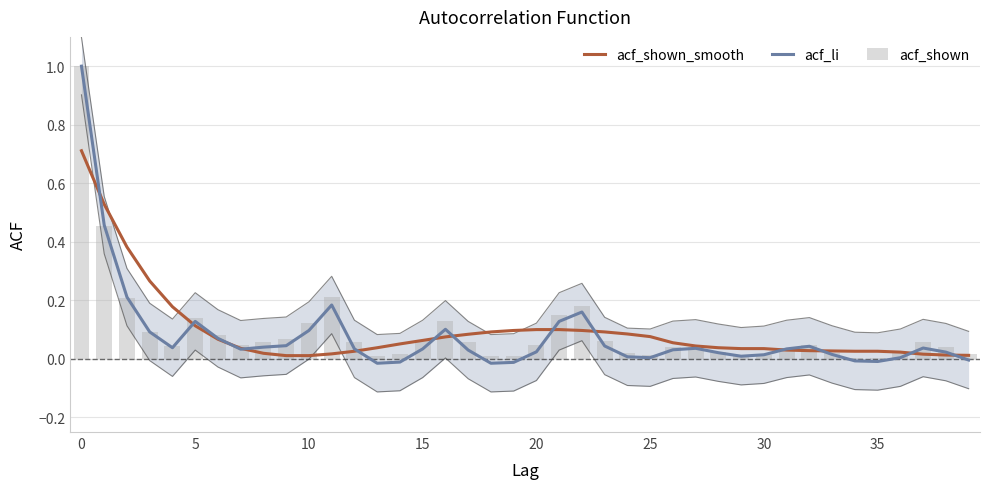

Reading left to right, list all the values displayed in this chart.

acf_shown_smooth: 0.7	0.5	0.4	0.3	0.2	0.1	0.1	0.0	0.0	0.0	0.0	0.0	0.0	0.0	0.1	0.1	0.1	0.1	0.1	0.1	0.1	0.1	0.1	0.1	0.1	0.1	0.1	0.0	0.0	0.0	0.0	0.0	0.0	0.0	0.0	0.0	0.0	0.0	0.0	0.0
acf_li: 1.0	0.5	0.2	0.1	0.0	0.1	0.1	0.0	0.0	0.0	0.1	0.2	0.0	-0.0	-0.0	0.0	0.1	0.0	-0.0	-0.0	0.0	0.1	0.2	0.0	0.0	0.0	0.0	0.0	0.0	0.0	0.0	0.0	0.0	0.0	-0.0	-0.0	0.0	0.0	0.0	-0.0
acf_shown: 1.0	0.5	0.2	0.1	0.0	0.1	0.1	0.0	0.1	0.1	0.1	0.2	0.1	0.0	0.0	0.1	0.1	0.1	0.0	0.0	0.0	0.1	0.2	0.1	0.0	0.0	0.0	0.0	0.0	0.0	0.0	0.0	0.0	0.0	0.0	0.0	0.0	0.1	0.0	0.0